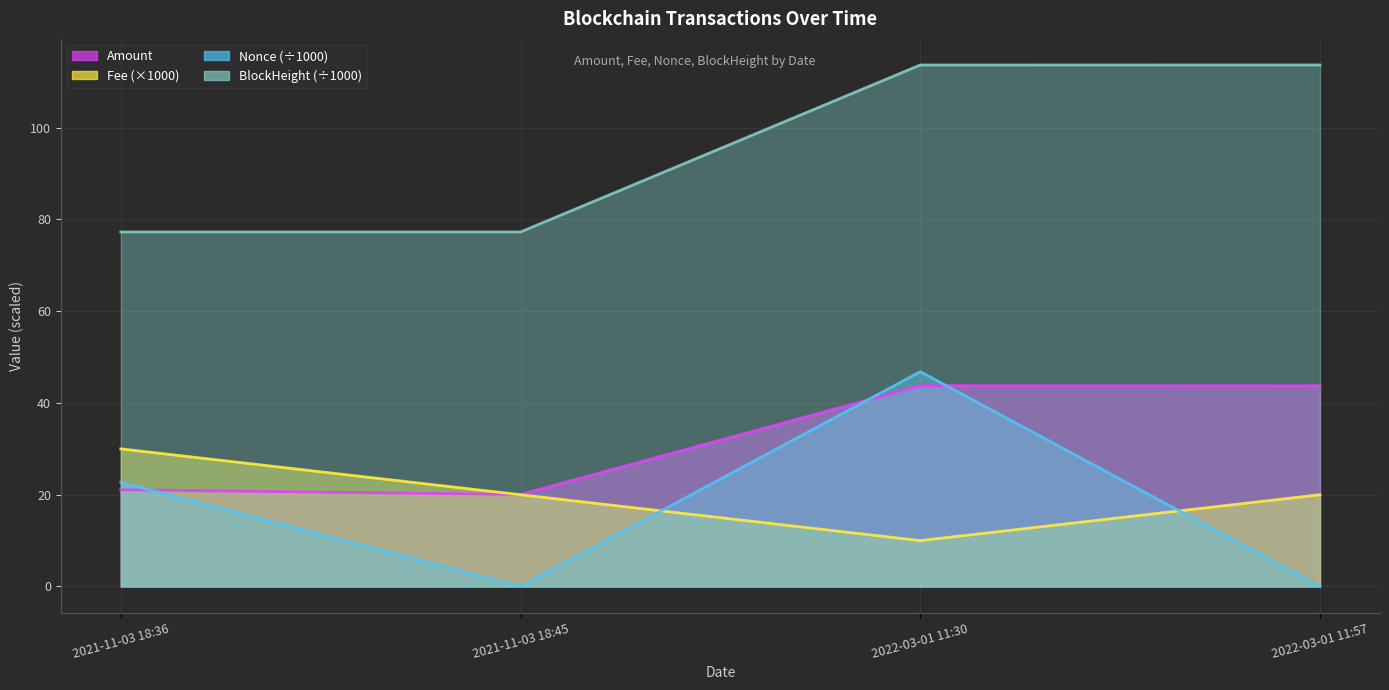

Which series ends up on top after the final intersection of Amount and Nonce_scaled?

Amount